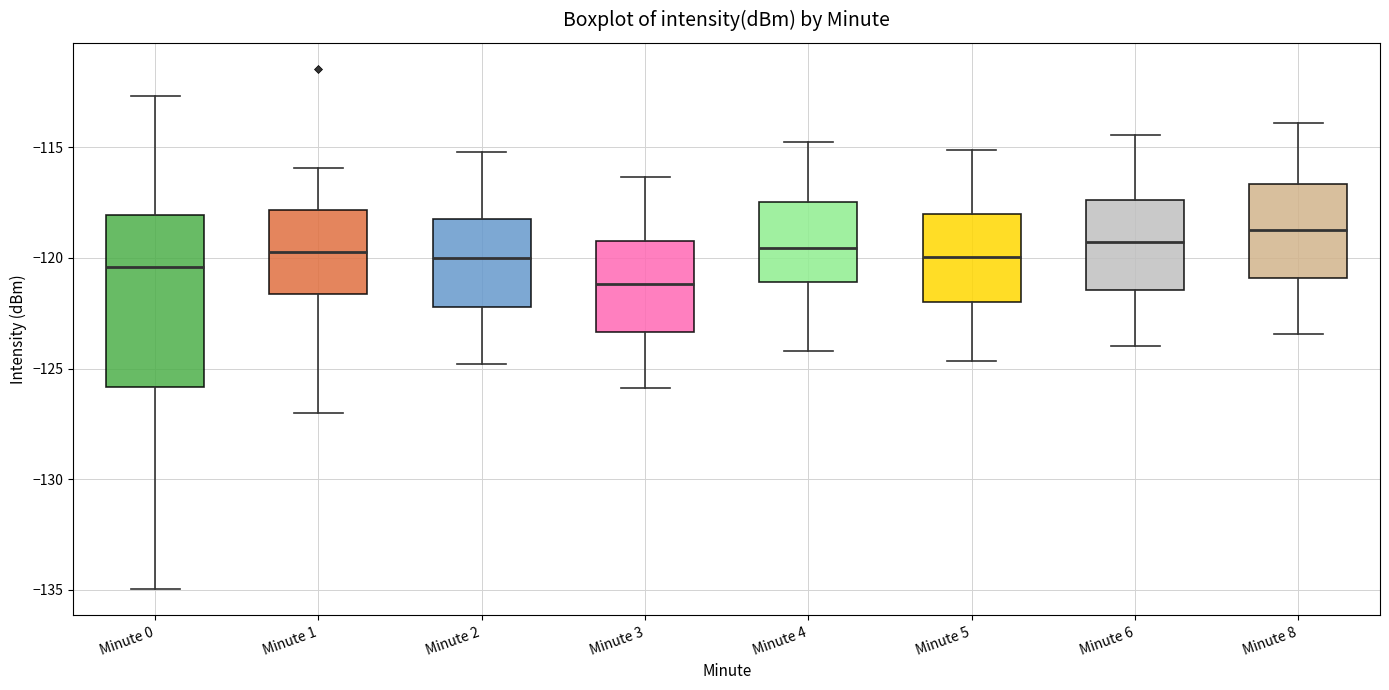

Where does the lower whisker of the box for Minute 8 end on the y-axis? The values are not printed on the chart, so give them approximately, as read against the axis.

-123.5